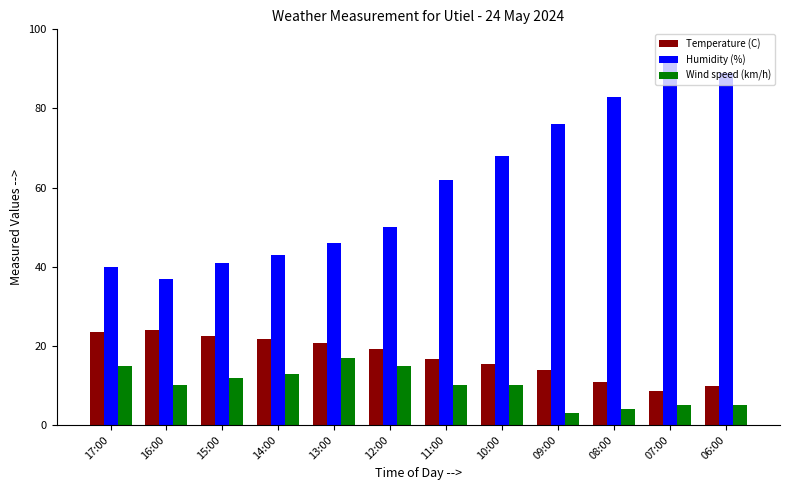

How many data points does each series have?

12